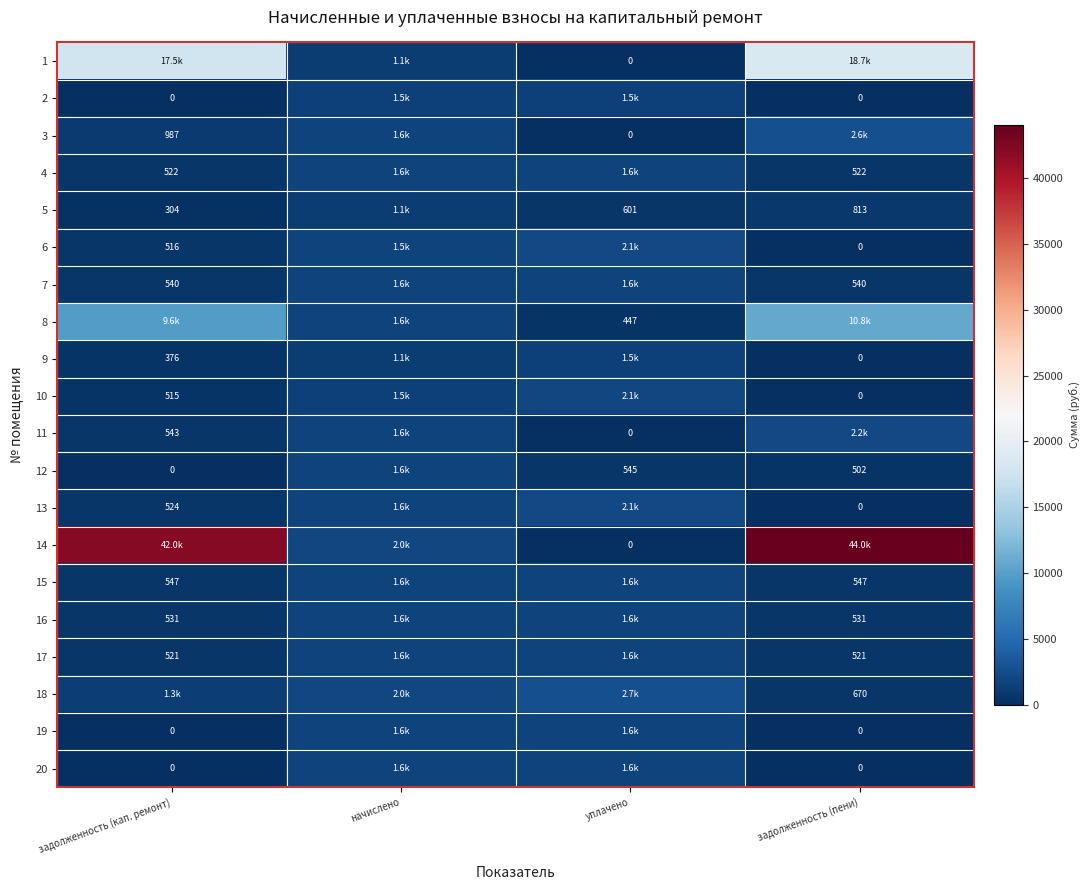

How many distinct data groups are displayed?

20